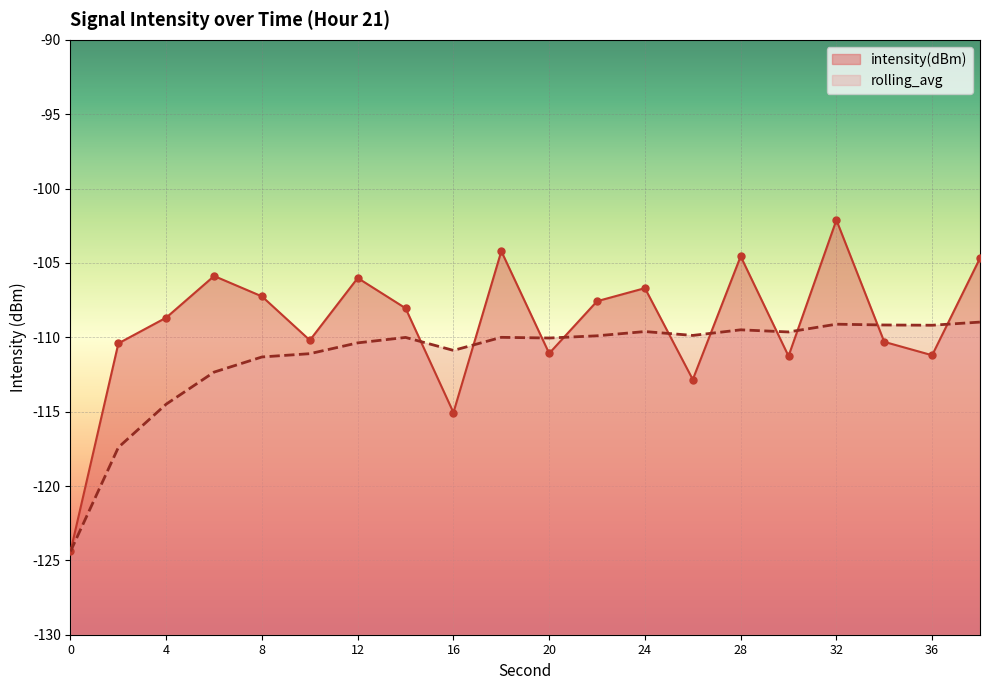

Where does the intensity(dBm) series first go above -108?

6